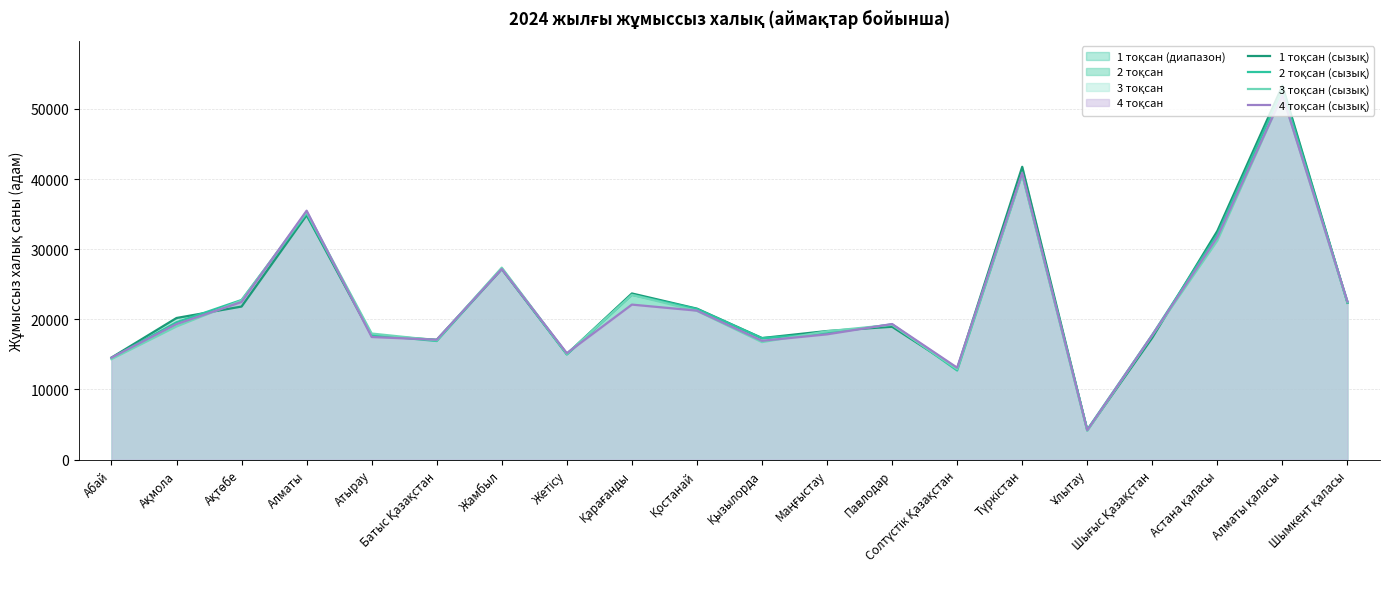

Which has a higher value, Түркістан or Маңғыстау?

Түркістан